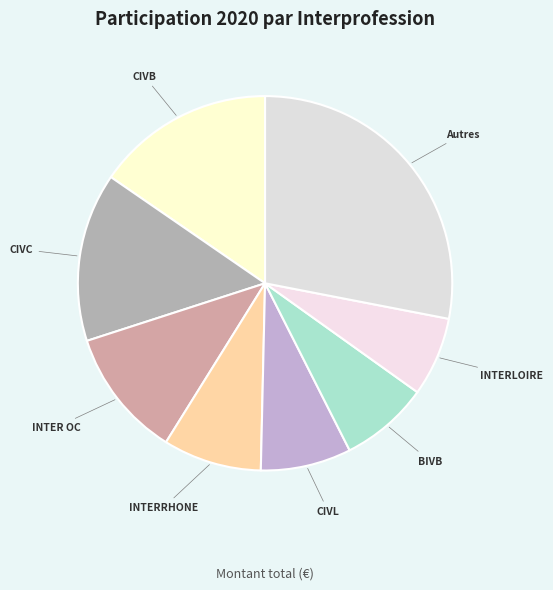

How many segments does this pie chart have?

8